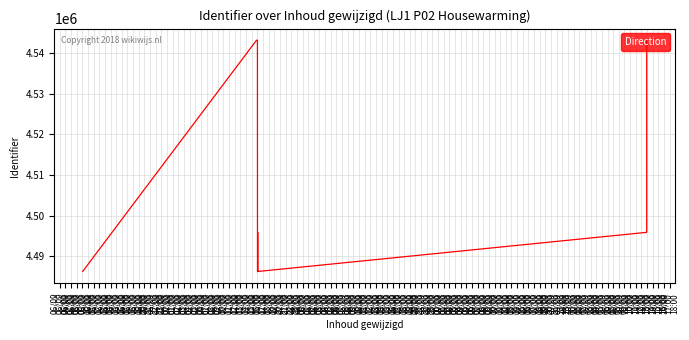

List the labels in order of value, largest first.

06/09
10:00, 06/09
09:00, 06/09
20:00, 06/09
08:00, 06/09
07:00, 06/09
19:00, 06/09
17:00, 06/09
13:00, 06/09
18:00, 06/09
16:00, 06/09
15:00, 06/09
14:00, 06/09
12:00, 06/09
11:00, 06/09
06:00